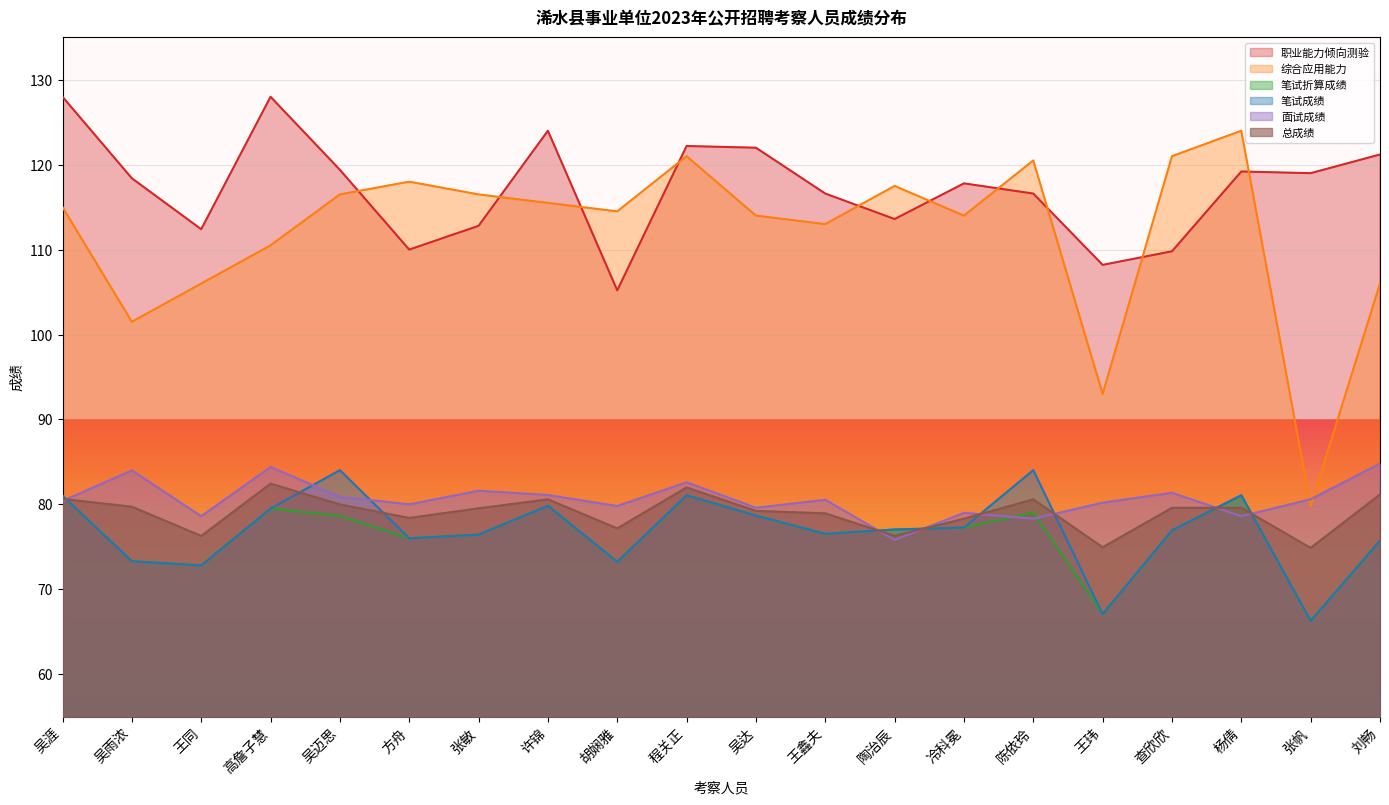

What is the difference between the 职业能力倾向测验 values at 陶治辰 and 王玮?

5.4